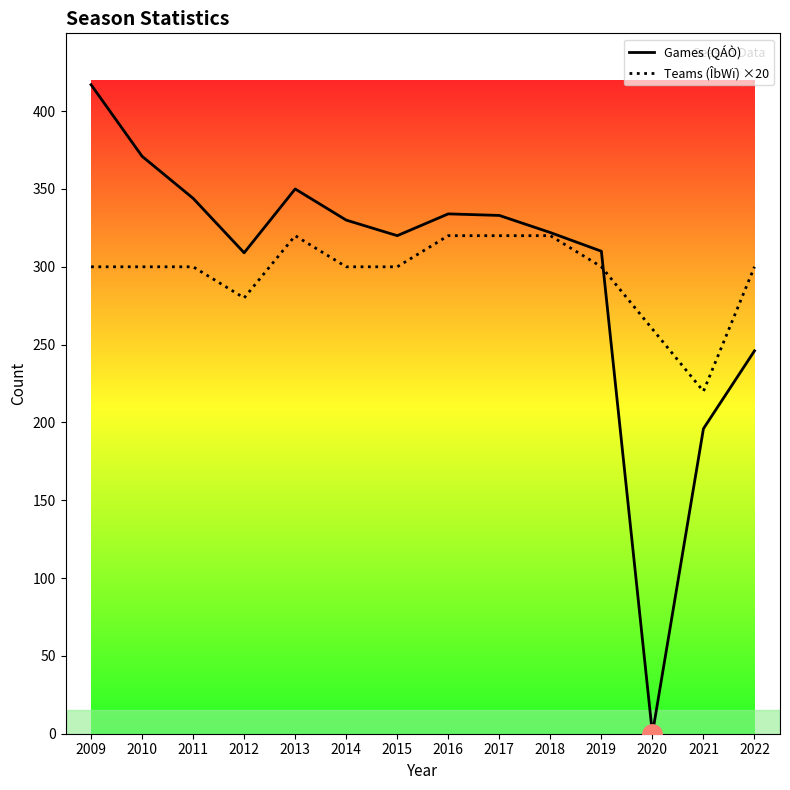

How many categories are shown in the chart?

14